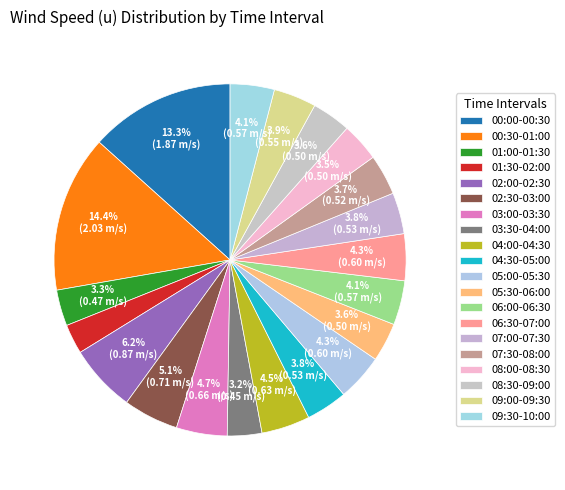

What percentage is the 02:30-03:00 slice, to the nearest percent?

5%